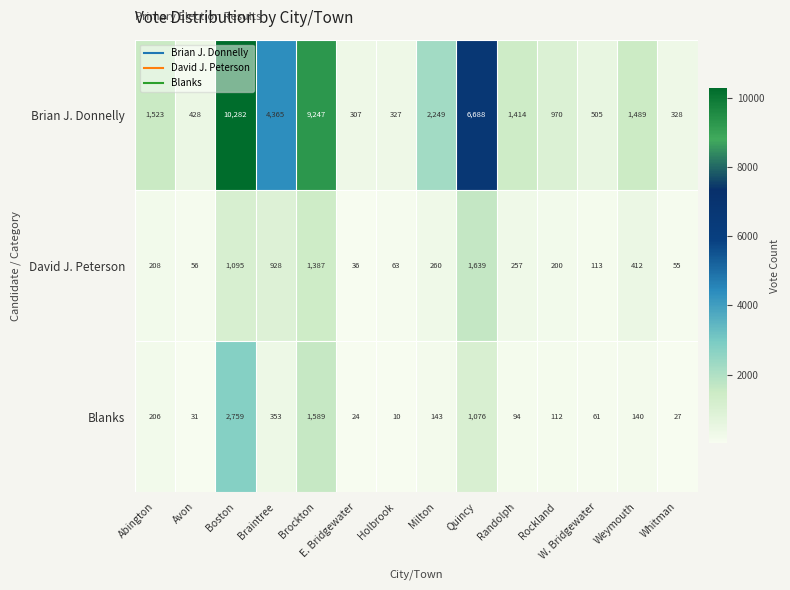

At which category does the chart reach its minimum across all series?

Holbrook